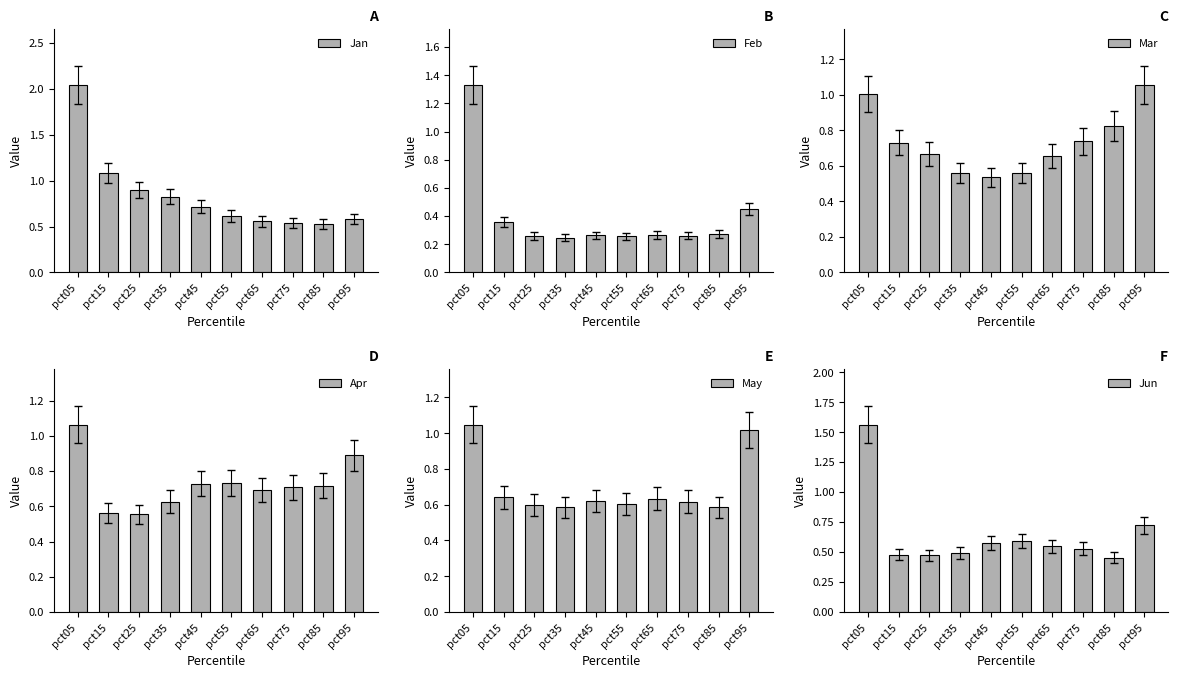

Which category has the highest value across all series?

pct05